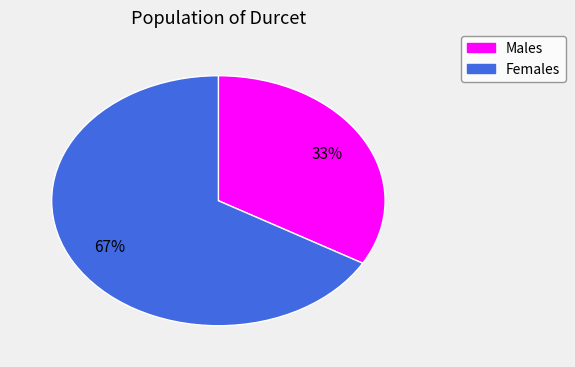

Is there any slice that represents more than half of the pie?

Yes